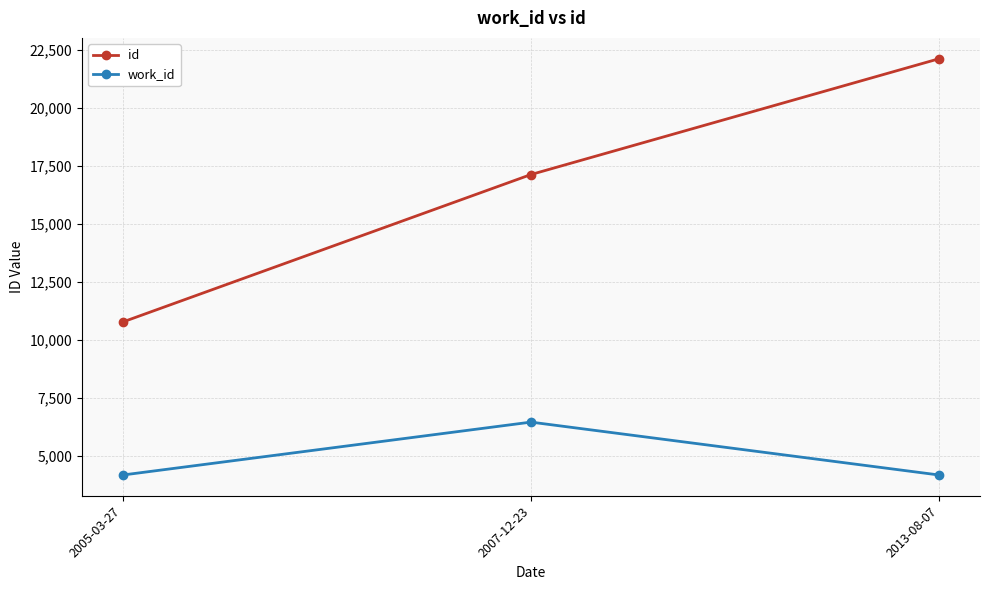

At which label is id closest to 16434?

2007-12-23